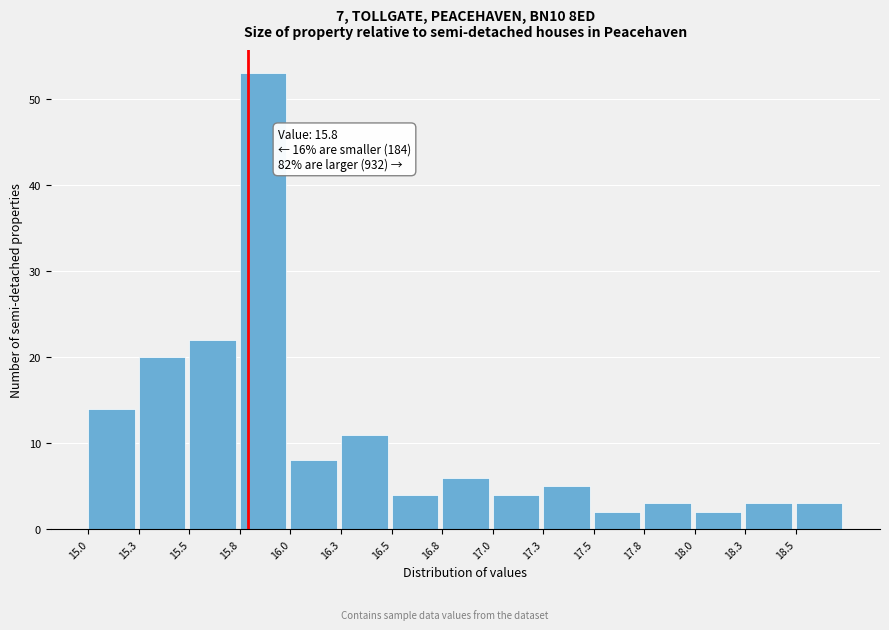

Reading right to left, extract all data points from this chart.

18.5=3	18.3=3	18.0=2	17.8=3	17.5=2	17.3=5	17.0=4	16.8=6	16.5=4	16.3=11	16.0=8	15.8=53	15.5=22	15.3=20	15.0=14